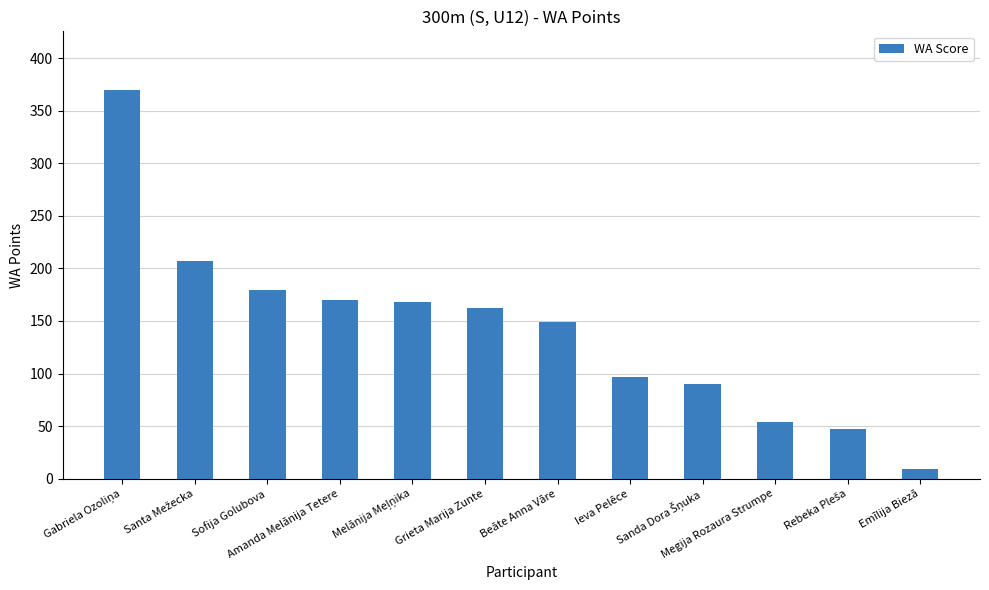

The chart shows a value of 56 at Sofija Golubova. True or false?

False